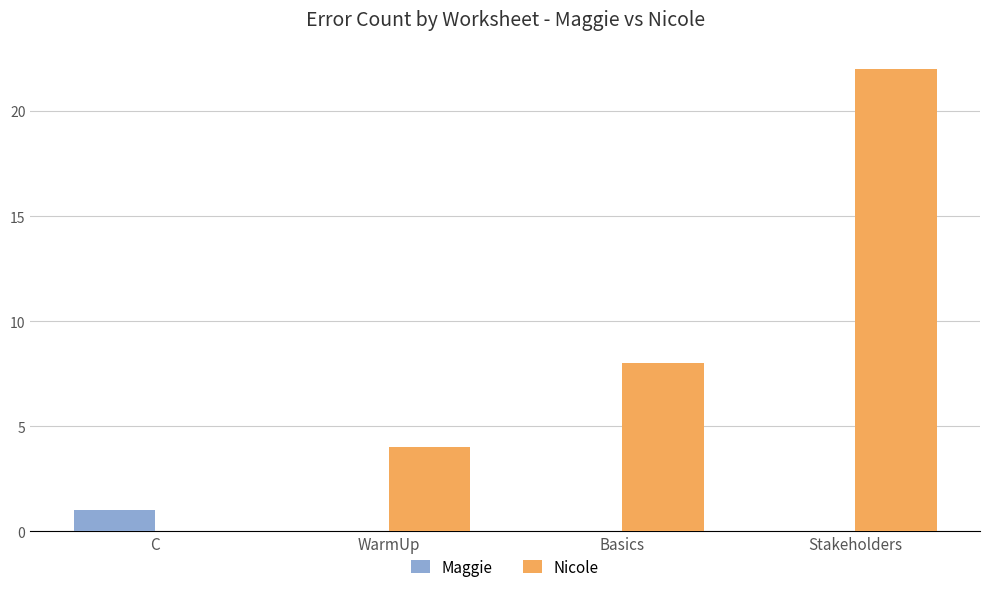

What is the difference between the Nicole values at Stakeholders and Basics?

14